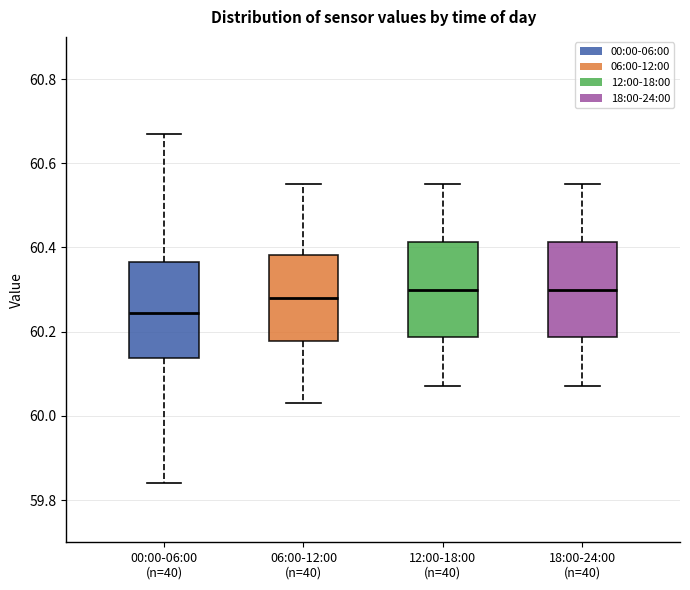

Reading left to right, read every box against the y-axis: the position of its median line, the range the box covers, and the ends of its whiskers. The values are not printed on the chart, so give them approximately, as read against the axis.

00:00-06:00 (n=40): median 60.24, box 60.14 to 60.36, whiskers 59.84 to 60.68
06:00-12:00 (n=40): median 60.28, box 60.18 to 60.38, whiskers 60.04 to 60.56
12:00-18:00 (n=40): median 60.30, box 60.18 to 60.42, whiskers 60.08 to 60.56
18:00-24:00 (n=40): median 60.30, box 60.18 to 60.42, whiskers 60.08 to 60.56